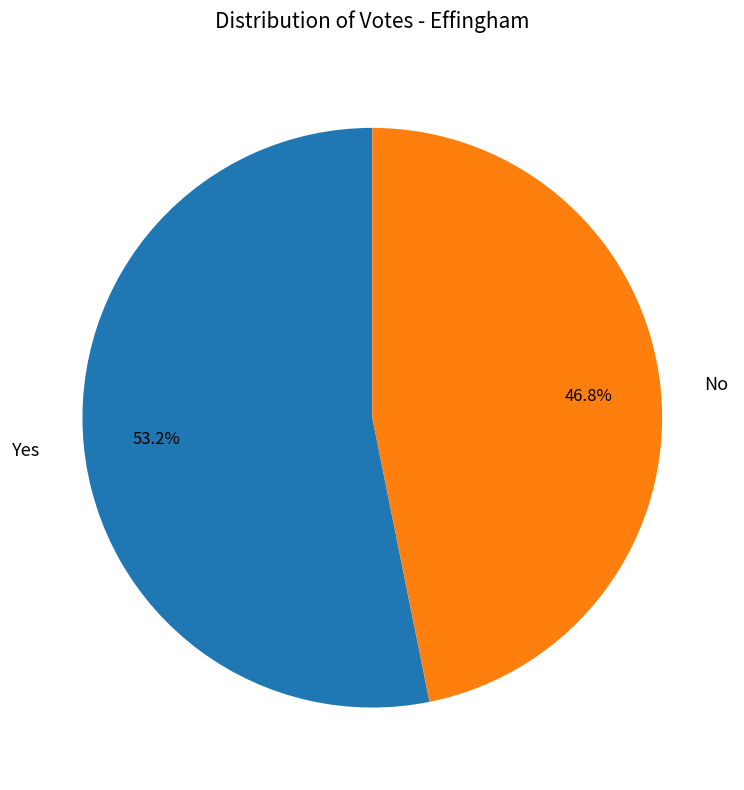

Is the sum of Yes and No greater than half?

Yes